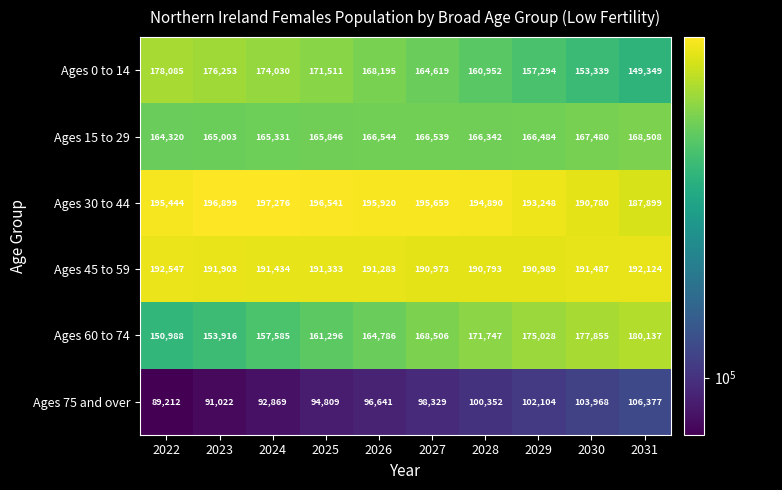

What is the difference between the highest and lowest values at 2025?

101732